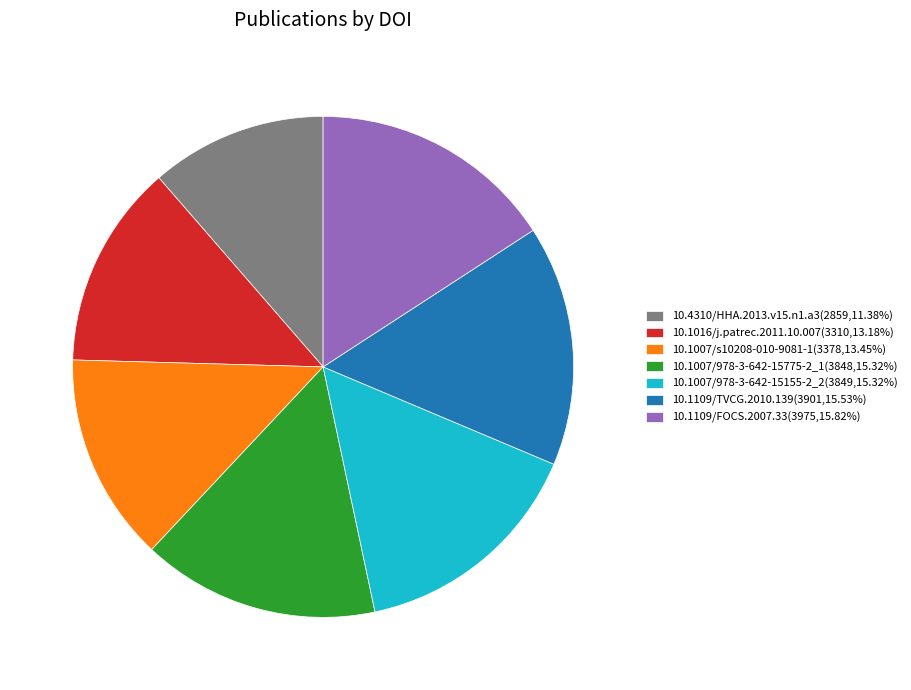

What is the ratio of the value at 10.1007/978-3-642-15155-2_2 to the value at 10.1007/978-3-642-15775-2_1?

1.0